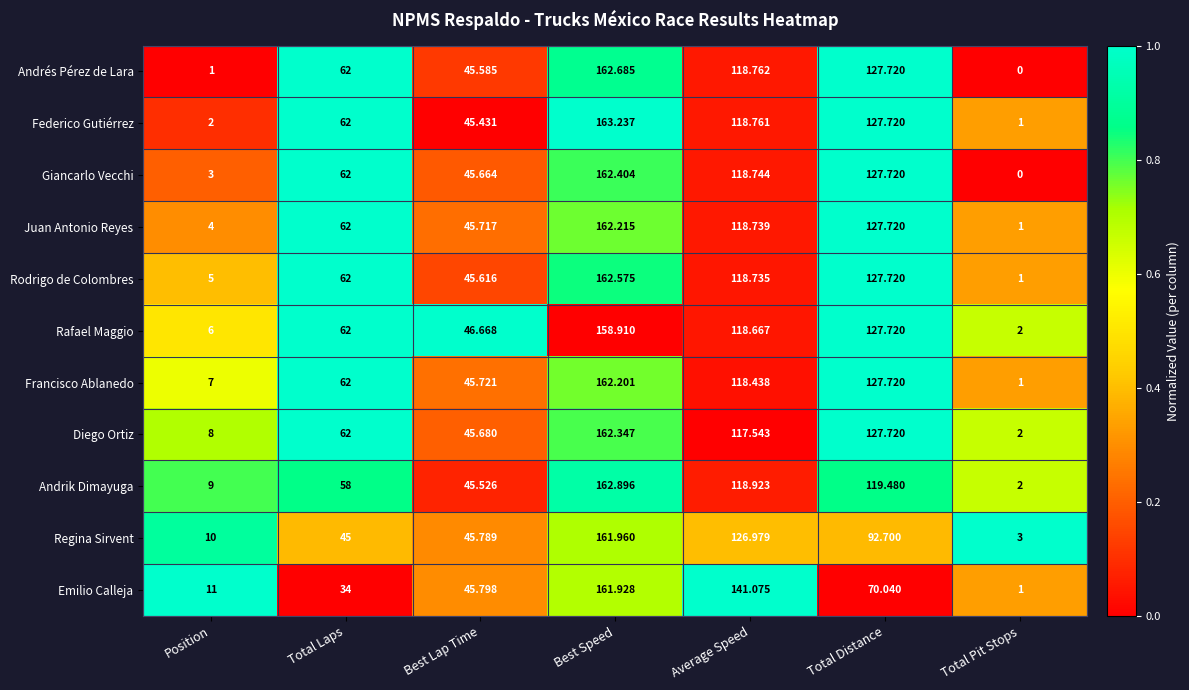

How many values in the Rodrigo de Colombres series are below 62?

3